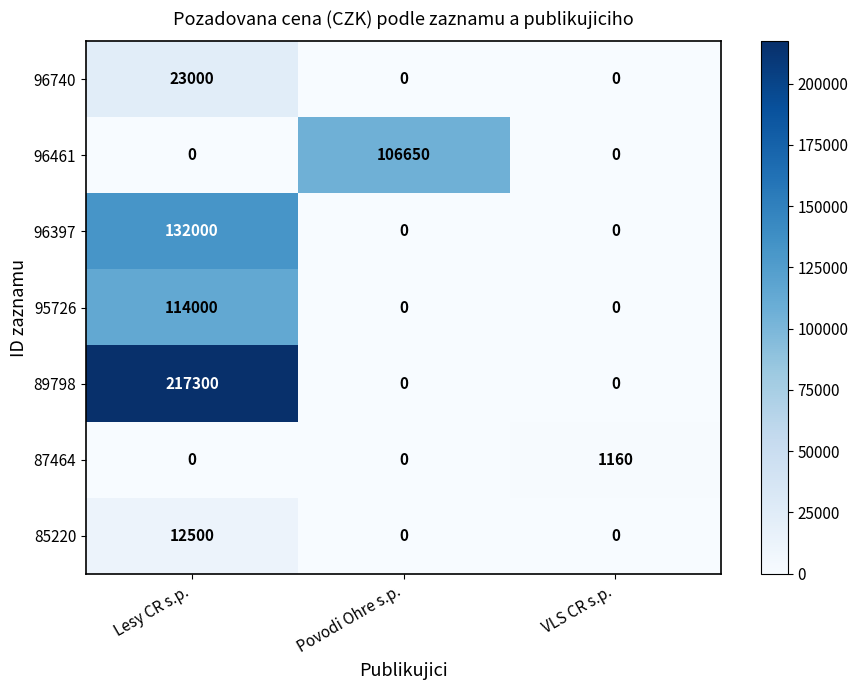

Reading right to left, list all the values displayed in this chart.

96740: 0	0	23000
96461: 0	106650	0
96397: 0	0	132000
95726: 0	0	114000
89798: 0	0	217300
87464: 1160	0	0
85220: 0	0	12500